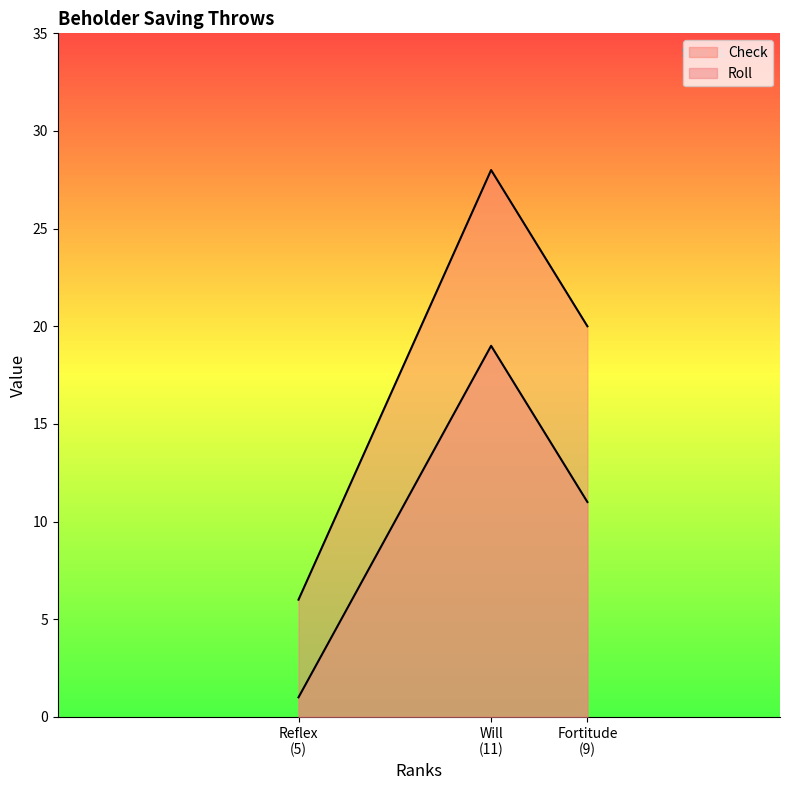

What is the difference between the maximum and minimum values?

18